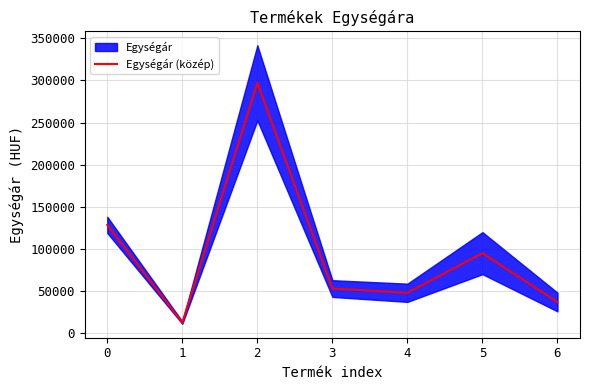

What is the ratio of the value at 1 to the value at 5?

0.1